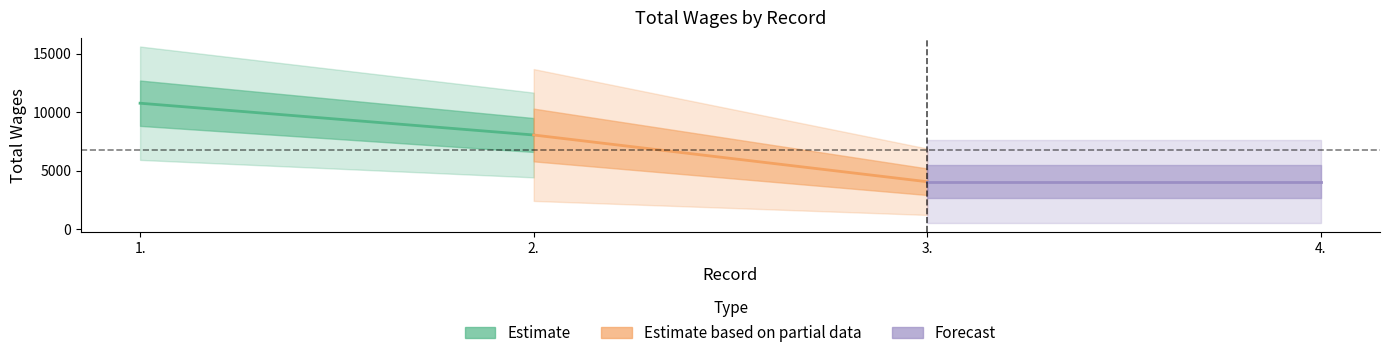

Between 4. and 2., which is larger?

2.